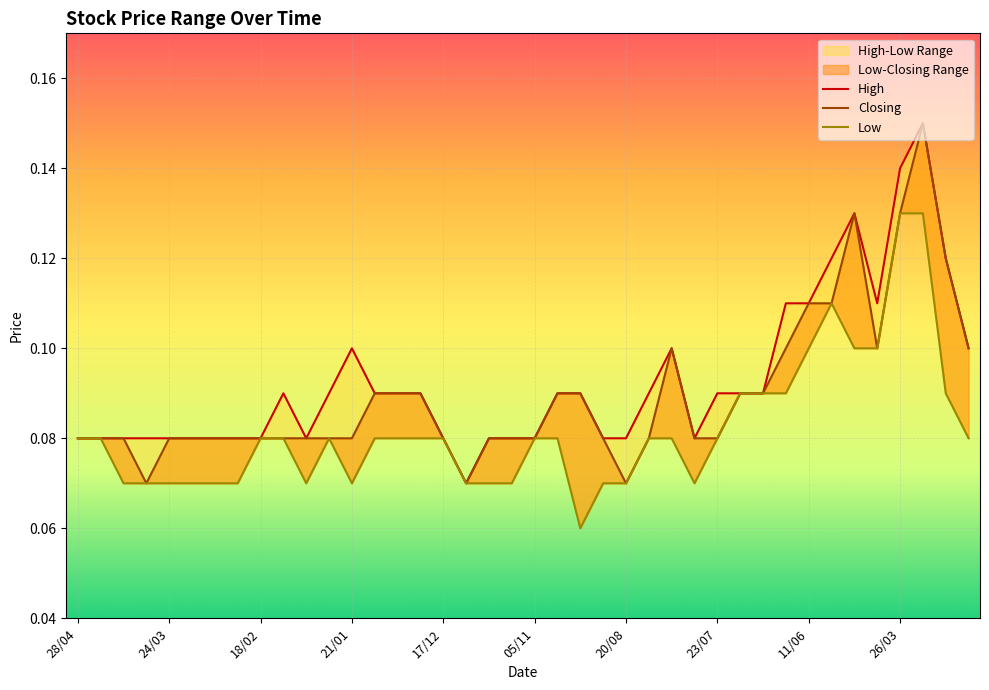

Count the High values in the range 0 to 1.

40